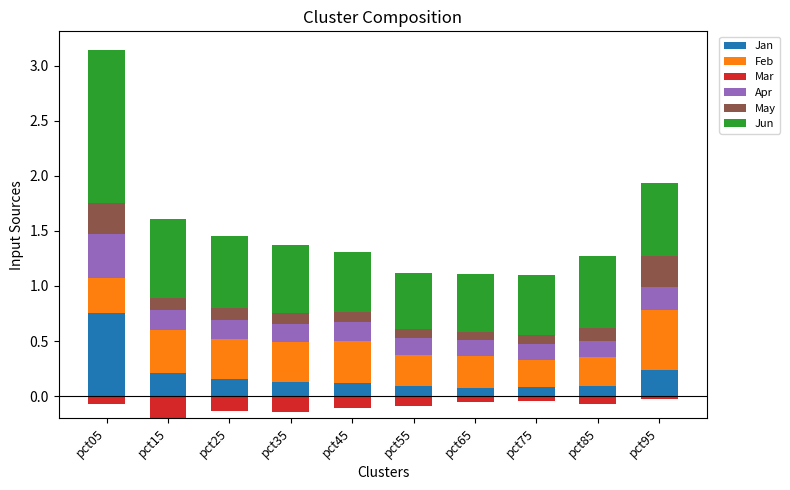

Read the Jan value at pct65.

0.1